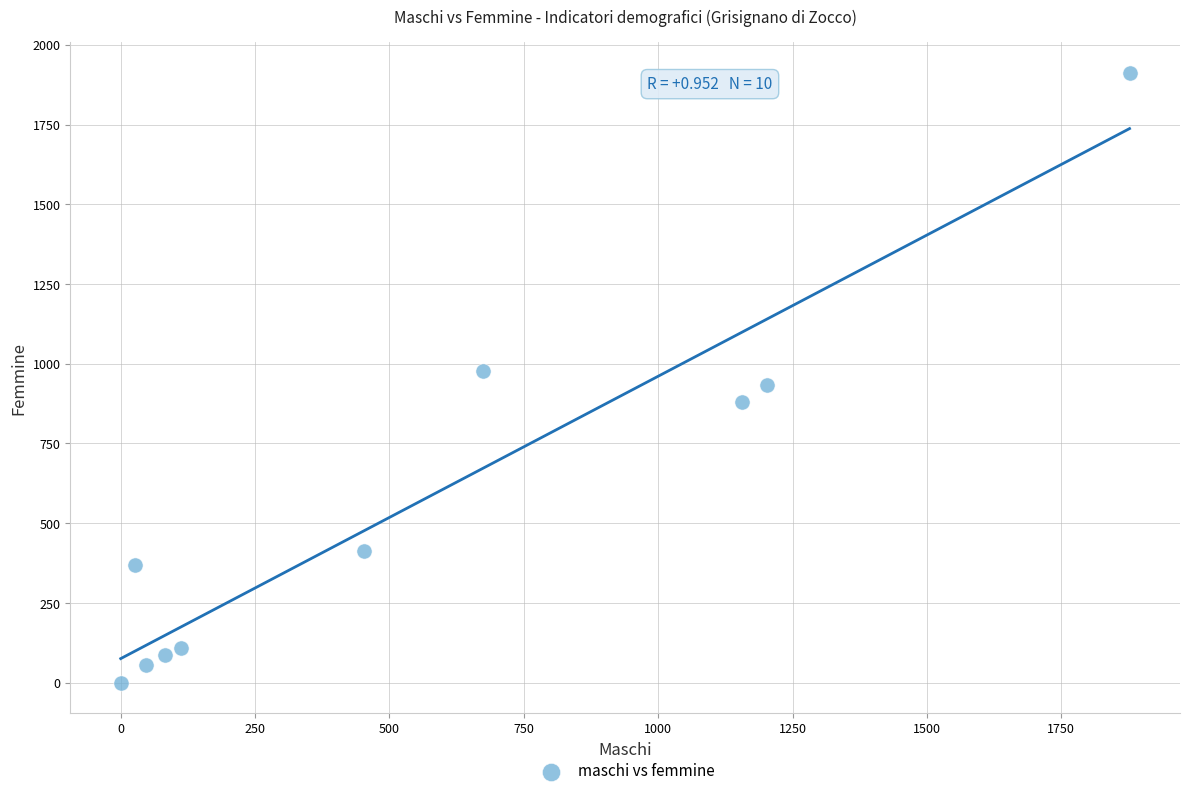

What is the range of Y values (max minus min)?

1912.9